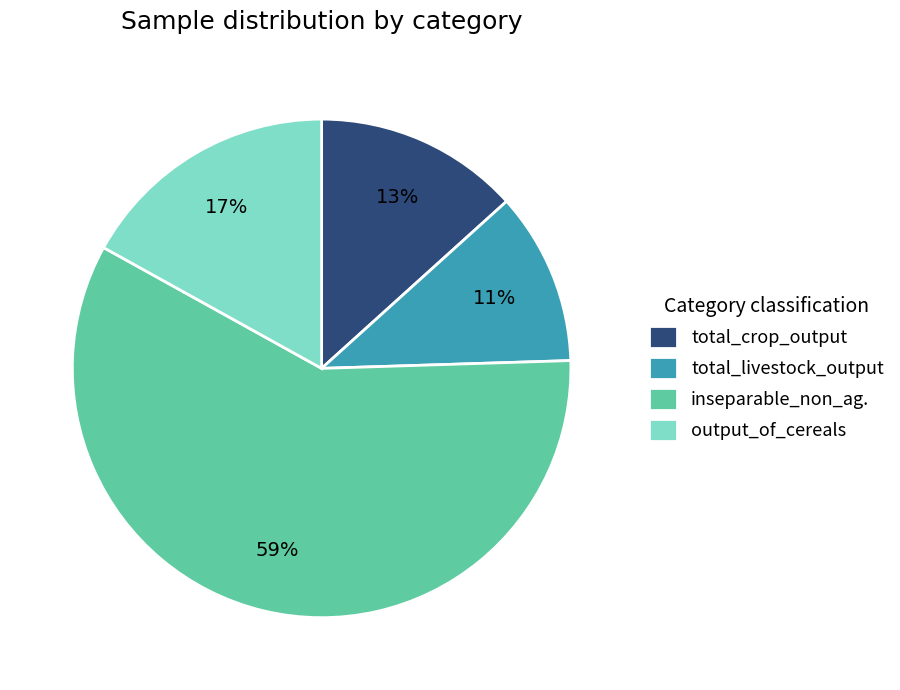

Does any single category account for the majority?

Yes